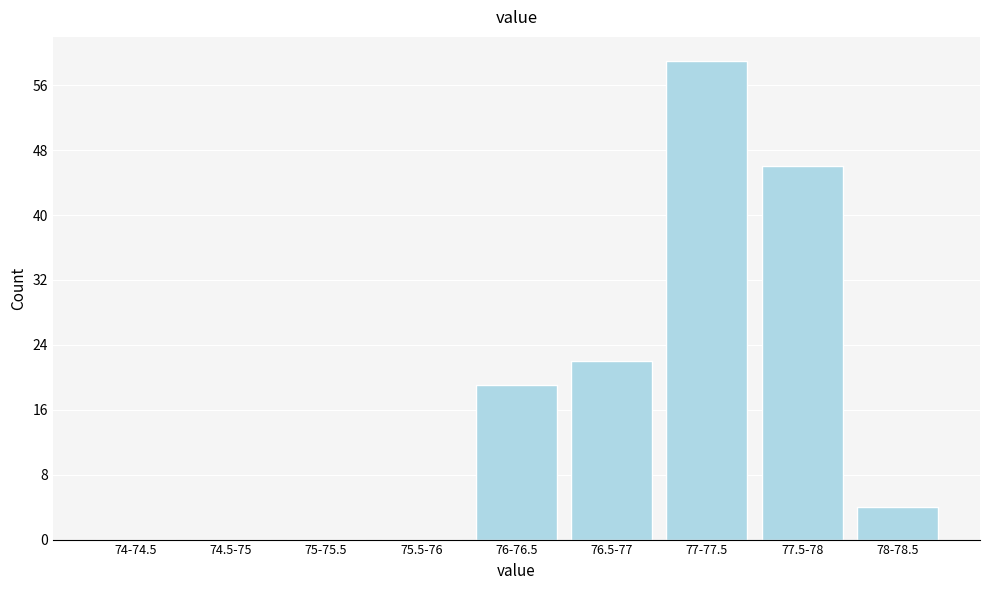

Reading right to left, extract all data points from this chart.

78-78.5=4	77.5-78=46	77-77.5=59	76.5-77=22	76-76.5=19	75.5-76=0	75-75.5=0	74.5-75=0	74-74.5=0